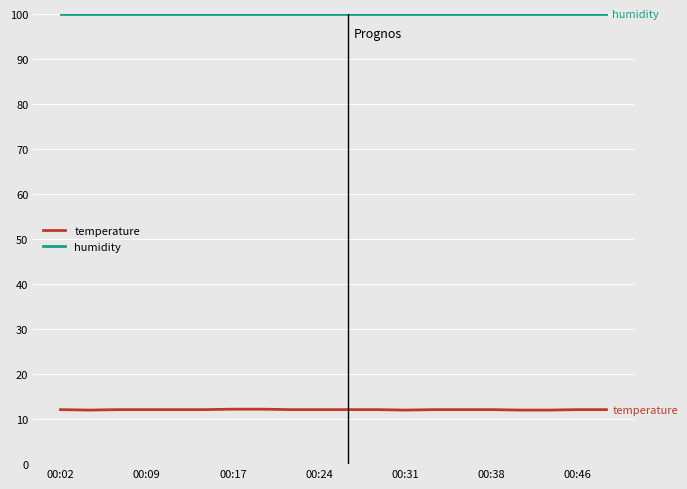

List the series in order of their peak value, lowest first.

temperature, humidity